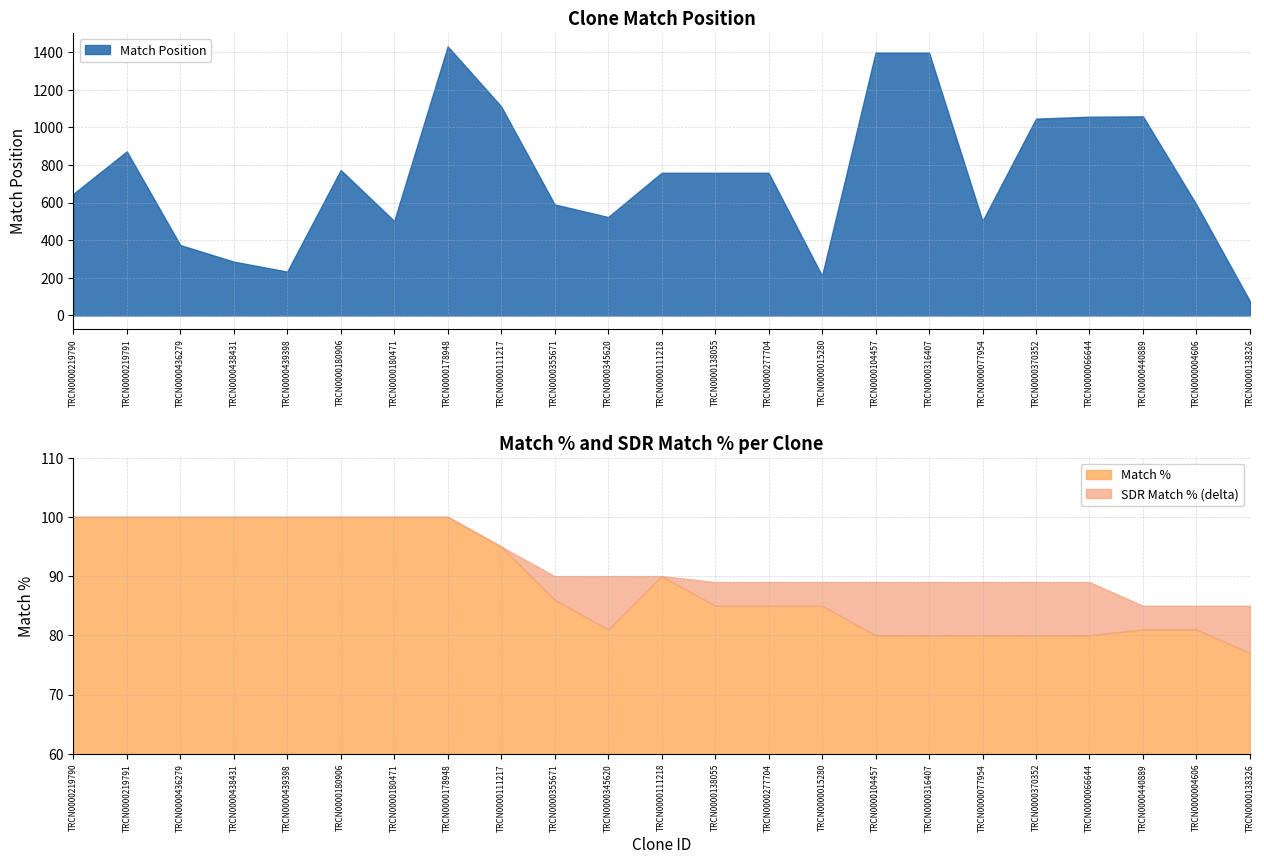

How many times do Match % and SDR Match % cross each other?

2